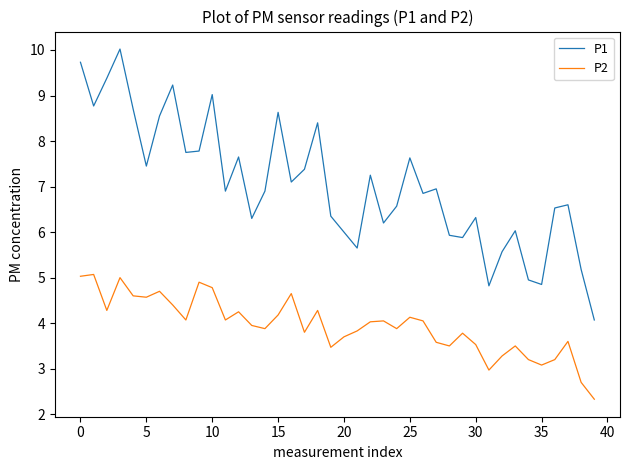

True or false: P2 has more than 0 points higher than both neighbors.

True